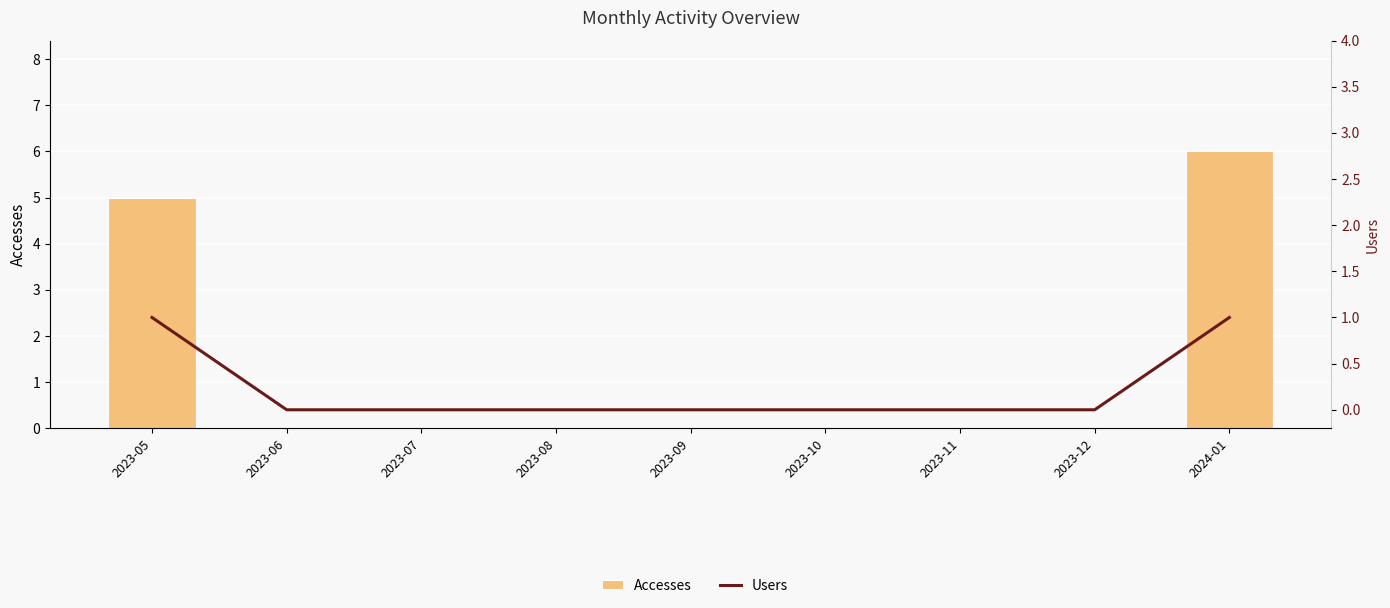

List the series in order of their peak value, lowest first.

Users, Accesses